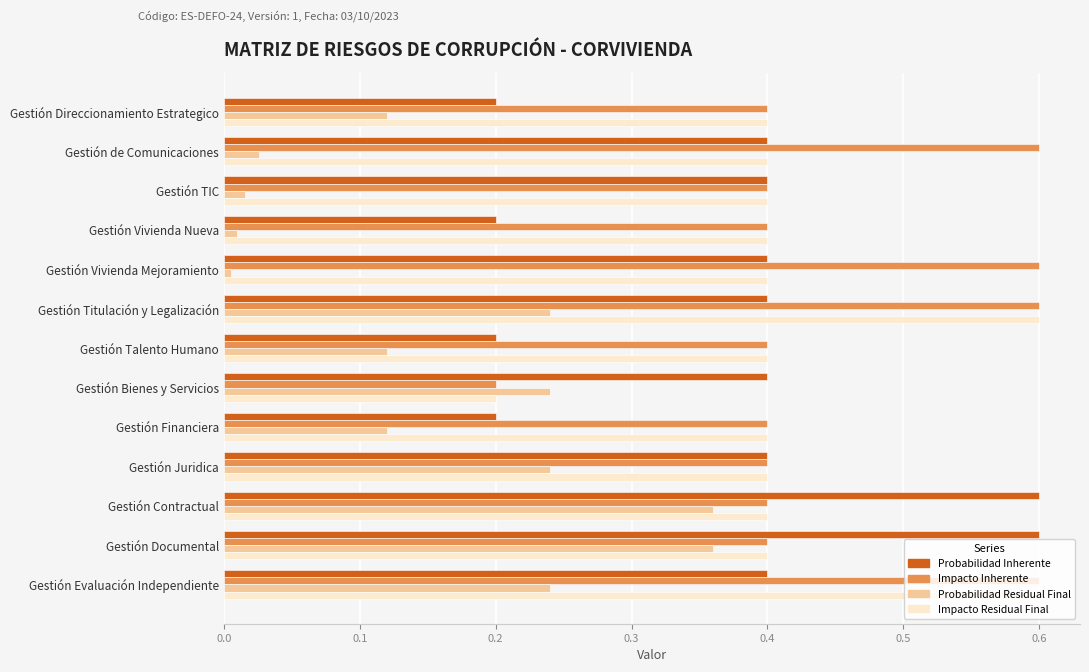

What is the approximate value of Impacto Residual Final at Gestión Evaluación Independiente?

0.6